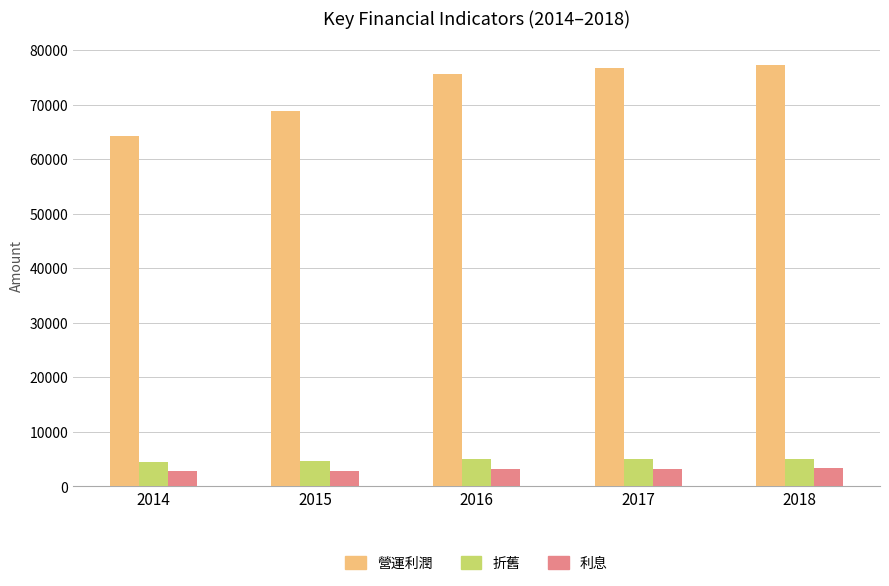

What is the average value of the 折舊 series?

4848.3